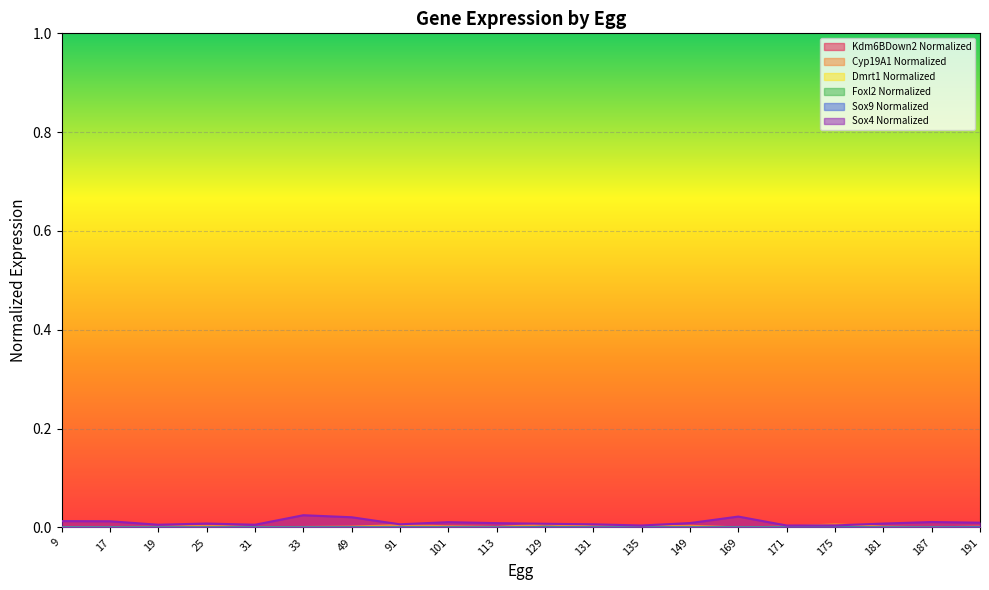

True or false: Sox9 Normalized has a value of 0.0 at 113.

True